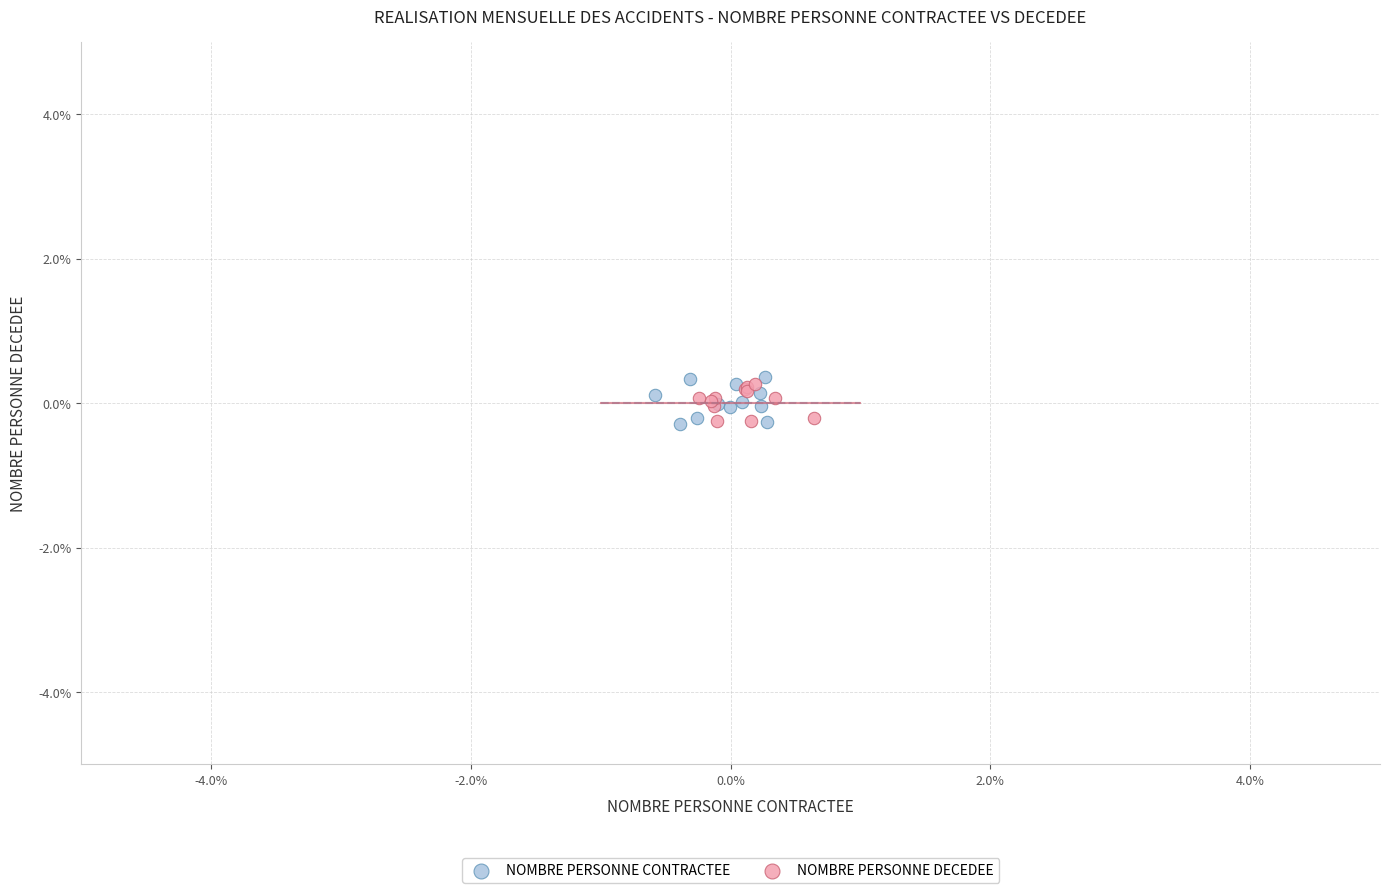

What are all the series names shown in the legend?

NOMBRE PERSONNE CONTRACTEE, NOMBRE PERSONNE DECEDEE